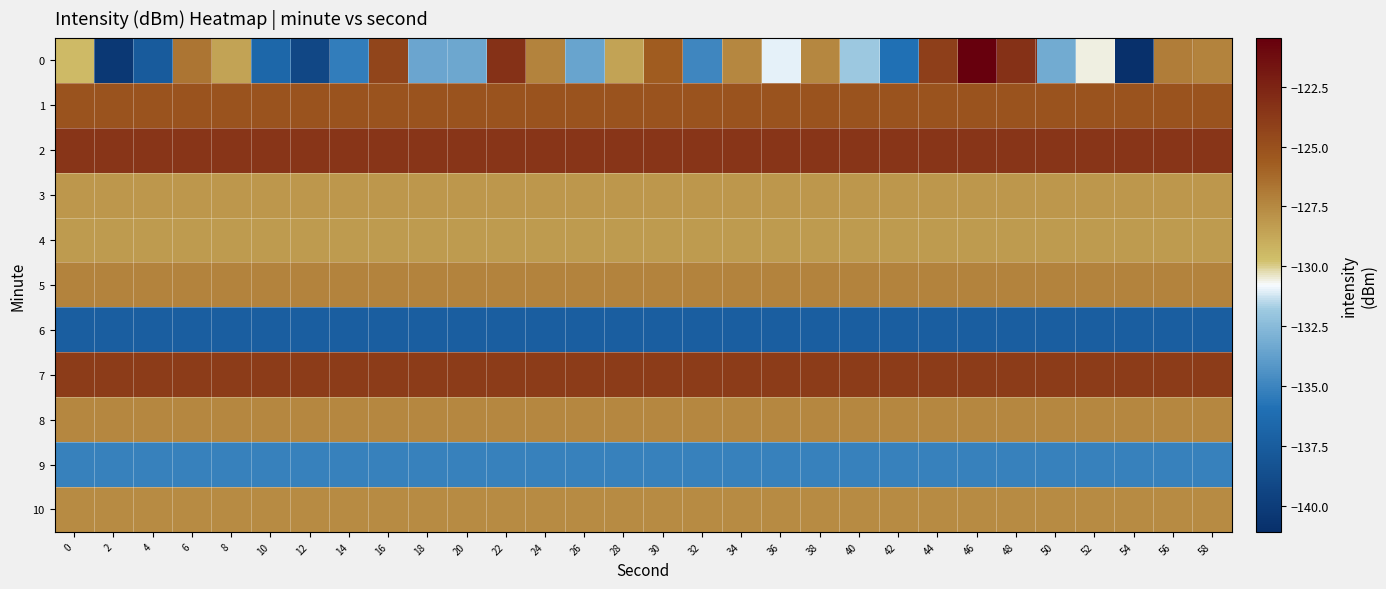

Reading right to left, transcribe all the data shown in this chart.

0: 58=-127.3	56=-127.0	54=-141.1	52=-130.6	50=-133.2	48=-123.2	46=-120.5	44=-124.1	42=-135.9	40=-131.9	38=-127.4	36=-131.0	34=-127.5	32=-134.9	30=-125.7	28=-128.6	26=-133.6	24=-127.3	22=-123.2	20=-133.4	18=-133.4	16=-124.4	14=-135.4	12=-139.2	10=-136.6	8=-128.6	6=-126.7	4=-137.5	2=-140.4	0=-129.5
1: 58=-125.2	56=-125.2	54=-125.2	52=-125.2	50=-125.2	48=-125.2	46=-125.2	44=-125.2	42=-125.2	40=-125.2	38=-125.2	36=-125.2	34=-125.2	32=-125.2	30=-125.2	28=-125.2	26=-125.2	24=-125.2	22=-125.2	20=-125.2	18=-125.2	16=-125.2	14=-125.2	12=-125.2	10=-125.2	8=-125.2	6=-125.2	4=-125.2	2=-125.2	0=-125.2
2: 58=-123.5	56=-123.5	54=-123.5	52=-123.5	50=-123.5	48=-123.5	46=-123.5	44=-123.5	42=-123.5	40=-123.5	38=-123.5	36=-123.5	34=-123.5	32=-123.5	30=-123.5	28=-123.5	26=-123.5	24=-123.5	22=-123.5	20=-123.5	18=-123.5	16=-123.5	14=-123.5	12=-123.5	10=-123.5	8=-123.5	6=-123.5	4=-123.5	2=-123.5	0=-123.5
3: 58=-128.1	56=-128.1	54=-128.1	52=-128.1	50=-128.1	48=-128.1	46=-128.1	44=-128.1	42=-128.1	40=-128.1	38=-128.1	36=-128.1	34=-128.1	32=-128.1	30=-128.1	28=-128.1	26=-128.1	24=-128.1	22=-128.1	20=-128.1	18=-128.1	16=-128.1	14=-128.1	12=-128.1	10=-128.1	8=-128.1	6=-128.1	4=-128.1	2=-128.1	0=-128.1
4: 58=-128.2	56=-128.2	54=-128.2	52=-128.2	50=-128.2	48=-128.2	46=-128.2	44=-128.2	42=-128.2	40=-128.2	38=-128.2	36=-128.2	34=-128.2	32=-128.2	30=-128.2	28=-128.2	26=-128.2	24=-128.2	22=-128.2	20=-128.2	18=-128.2	16=-128.2	14=-128.2	12=-128.2	10=-128.2	8=-128.2	6=-128.2	4=-128.2	2=-128.2	0=-128.2
5: 58=-127.2	56=-127.2	54=-127.2	52=-127.2	50=-127.2	48=-127.2	46=-127.2	44=-127.2	42=-127.2	40=-127.2	38=-127.2	36=-127.2	34=-127.2	32=-127.2	30=-127.2	28=-127.2	26=-127.2	24=-127.2	22=-127.2	20=-127.2	18=-127.2	16=-127.2	14=-127.2	12=-127.2	10=-127.2	8=-127.2	6=-127.2	4=-127.2	2=-127.2	0=-127.2
6: 58=-137.3	56=-137.3	54=-137.3	52=-137.3	50=-137.3	48=-137.3	46=-137.3	44=-137.3	42=-137.3	40=-137.3	38=-137.3	36=-137.3	34=-137.3	32=-137.3	30=-137.3	28=-137.3	26=-137.3	24=-137.3	22=-137.3	20=-137.3	18=-137.3	16=-137.3	14=-137.3	12=-137.3	10=-137.3	8=-137.3	6=-137.3	4=-137.3	2=-137.3	0=-137.3
7: 58=-123.9	56=-123.9	54=-123.9	52=-123.9	50=-123.9	48=-123.9	46=-123.9	44=-123.9	42=-123.9	40=-123.9	38=-123.9	36=-123.9	34=-123.9	32=-123.9	30=-123.9	28=-123.9	26=-123.9	24=-123.9	22=-123.9	20=-123.9	18=-123.9	16=-123.9	14=-123.9	12=-123.9	10=-123.9	8=-123.9	6=-123.9	4=-123.9	2=-123.9	0=-123.9
8: 58=-127.4	56=-127.4	54=-127.4	52=-127.4	50=-127.4	48=-127.4	46=-127.4	44=-127.4	42=-127.4	40=-127.4	38=-127.4	36=-127.4	34=-127.4	32=-127.4	30=-127.4	28=-127.4	26=-127.4	24=-127.4	22=-127.4	20=-127.4	18=-127.4	16=-127.4	14=-127.4	12=-127.4	10=-127.4	8=-127.4	6=-127.4	4=-127.4	2=-127.4	0=-127.4
9: 58=-135.1	56=-135.1	54=-135.1	52=-135.1	50=-135.1	48=-135.1	46=-135.1	44=-135.1	42=-135.1	40=-135.1	38=-135.1	36=-135.1	34=-135.1	32=-135.1	30=-135.1	28=-135.1	26=-135.1	24=-135.1	22=-135.1	20=-135.1	18=-135.1	16=-135.1	14=-135.1	12=-135.1	10=-135.1	8=-135.1	6=-135.1	4=-135.1	2=-135.1	0=-135.1
10: 58=-127.6	56=-127.6	54=-127.6	52=-127.6	50=-127.6	48=-127.6	46=-127.6	44=-127.6	42=-127.6	40=-127.6	38=-127.6	36=-127.6	34=-127.6	32=-127.6	30=-127.6	28=-127.6	26=-127.6	24=-127.6	22=-127.6	20=-127.6	18=-127.6	16=-127.6	14=-127.6	12=-127.6	10=-127.6	8=-127.6	6=-127.6	4=-127.6	2=-127.6	0=-127.6